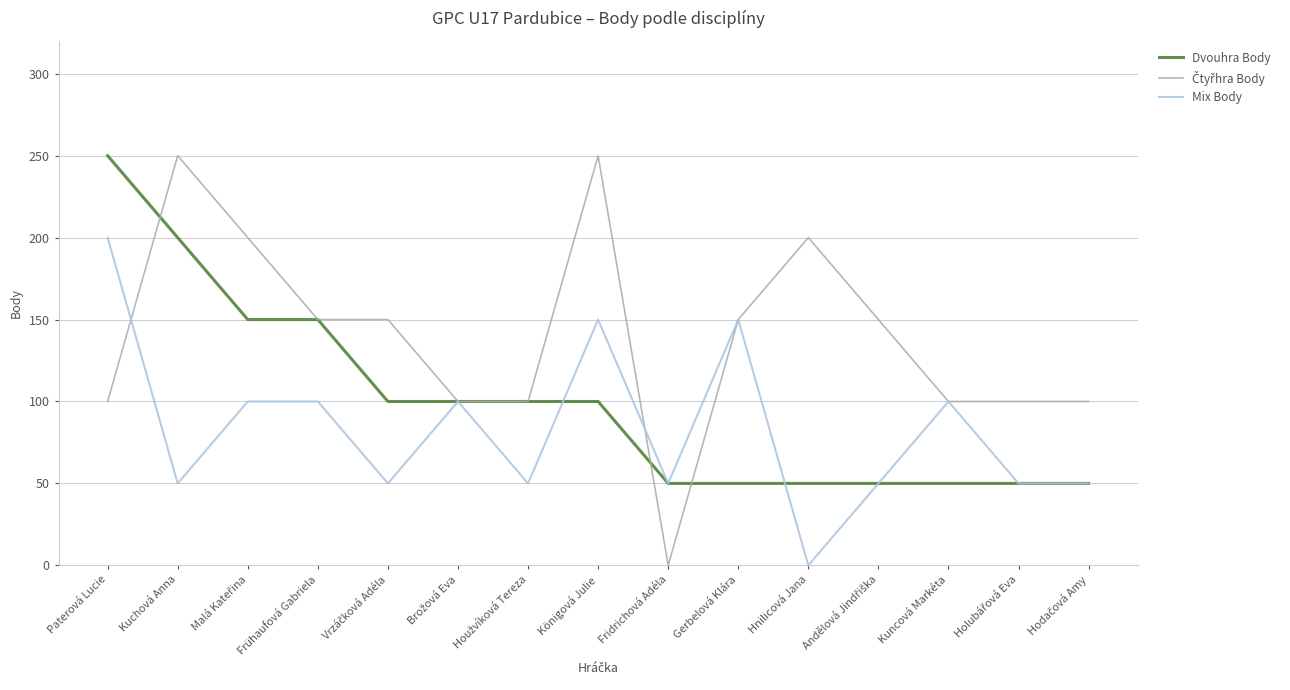

What is the greatest value displayed?

250